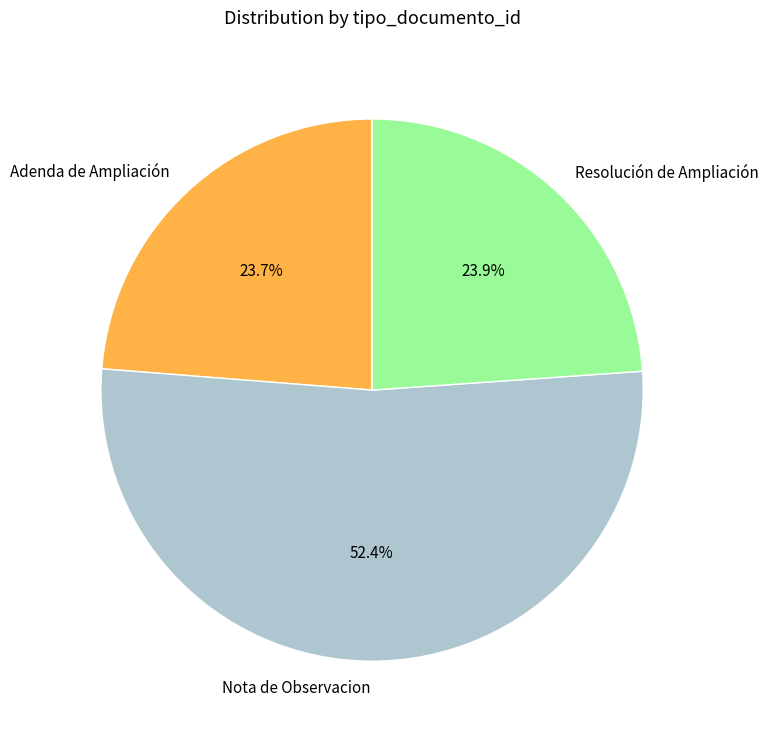

What percentage is the Adenda de Ampliación slice, to the nearest percent?

24%